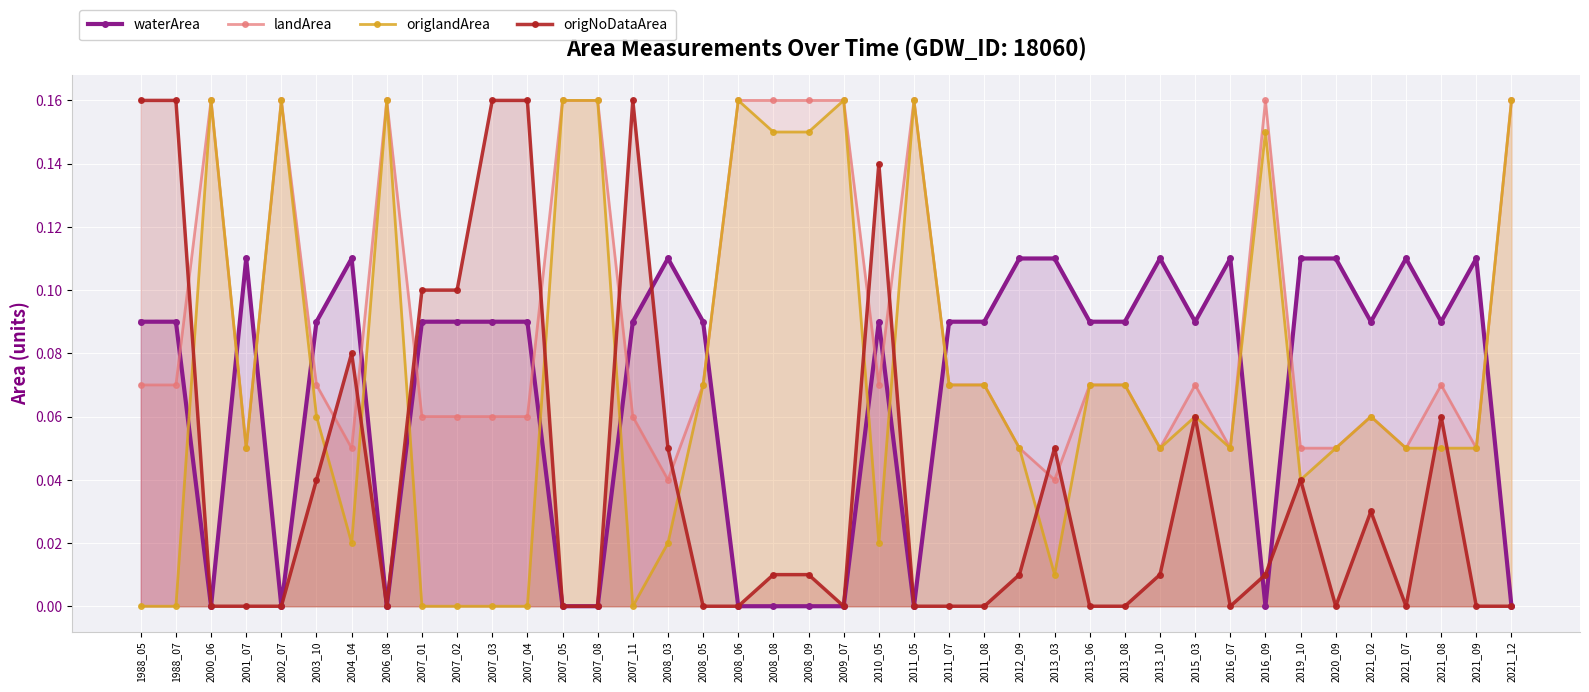

Reading left to right, transcribe all the data shown in this chart.

waterArea: 1988_05=0.1	1988_07=0.1	2000_06=0.0	2001_07=0.1	2002_07=0.0	2003_10=0.1	2004_04=0.1	2006_08=0.0	2007_01=0.1	2007_02=0.1	2007_03=0.1	2007_04=0.1	2007_05=0.0	2007_08=0.0	2007_11=0.1	2008_03=0.1	2008_05=0.1	2008_06=0.0	2008_08=0.0	2008_09=0.0	2009_07=0.0	2010_05=0.1	2011_05=0.0	2011_07=0.1	2011_08=0.1	2012_09=0.1	2013_03=0.1	2013_06=0.1	2013_08=0.1	2013_10=0.1	2015_03=0.1	2016_07=0.1	2016_09=0.0	2019_10=0.1	2020_09=0.1	2021_02=0.1	2021_07=0.1	2021_08=0.1	2021_09=0.1	2021_12=0.0
landArea: 1988_05=0.1	1988_07=0.1	2000_06=0.2	2001_07=0.1	2002_07=0.2	2003_10=0.1	2004_04=0.1	2006_08=0.2	2007_01=0.1	2007_02=0.1	2007_03=0.1	2007_04=0.1	2007_05=0.2	2007_08=0.2	2007_11=0.1	2008_03=0.0	2008_05=0.1	2008_06=0.2	2008_08=0.2	2008_09=0.2	2009_07=0.2	2010_05=0.1	2011_05=0.2	2011_07=0.1	2011_08=0.1	2012_09=0.1	2013_03=0.0	2013_06=0.1	2013_08=0.1	2013_10=0.1	2015_03=0.1	2016_07=0.1	2016_09=0.2	2019_10=0.1	2020_09=0.1	2021_02=0.1	2021_07=0.1	2021_08=0.1	2021_09=0.1	2021_12=0.2
origlandArea: 1988_05=0.0	1988_07=0.0	2000_06=0.2	2001_07=0.1	2002_07=0.2	2003_10=0.1	2004_04=0.0	2006_08=0.2	2007_01=0.0	2007_02=0.0	2007_03=0.0	2007_04=0.0	2007_05=0.2	2007_08=0.2	2007_11=0.0	2008_03=0.0	2008_05=0.1	2008_06=0.2	2008_08=0.1	2008_09=0.1	2009_07=0.2	2010_05=0.0	2011_05=0.2	2011_07=0.1	2011_08=0.1	2012_09=0.1	2013_03=0.0	2013_06=0.1	2013_08=0.1	2013_10=0.1	2015_03=0.1	2016_07=0.1	2016_09=0.1	2019_10=0.0	2020_09=0.1	2021_02=0.1	2021_07=0.1	2021_08=0.1	2021_09=0.1	2021_12=0.2
origNoDataArea: 1988_05=0.2	1988_07=0.2	2000_06=0.0	2001_07=0.0	2002_07=0.0	2003_10=0.0	2004_04=0.1	2006_08=0.0	2007_01=0.1	2007_02=0.1	2007_03=0.2	2007_04=0.2	2007_05=0.0	2007_08=0.0	2007_11=0.2	2008_03=0.1	2008_05=0.0	2008_06=0.0	2008_08=0.0	2008_09=0.0	2009_07=0.0	2010_05=0.1	2011_05=0.0	2011_07=0.0	2011_08=0.0	2012_09=0.0	2013_03=0.1	2013_06=0.0	2013_08=0.0	2013_10=0.0	2015_03=0.1	2016_07=0.0	2016_09=0.0	2019_10=0.0	2020_09=0.0	2021_02=0.0	2021_07=0.0	2021_08=0.1	2021_09=0.0	2021_12=0.0